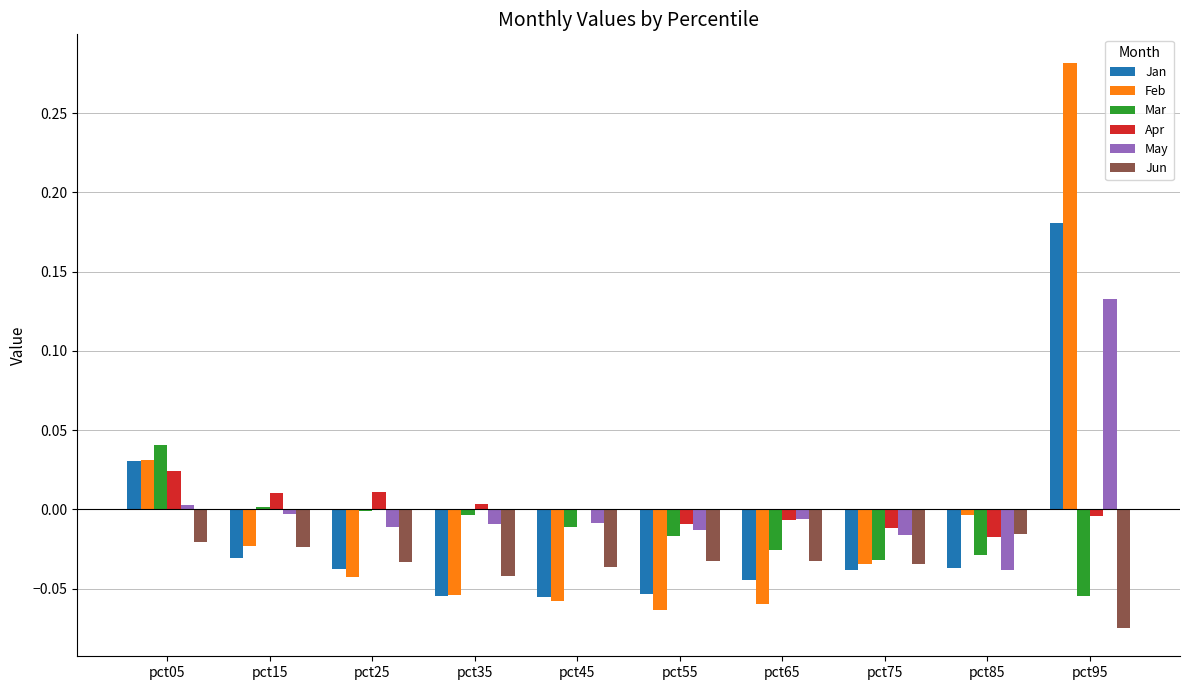

Between pct55 and pct85, which series saw the biggest shift?

Feb